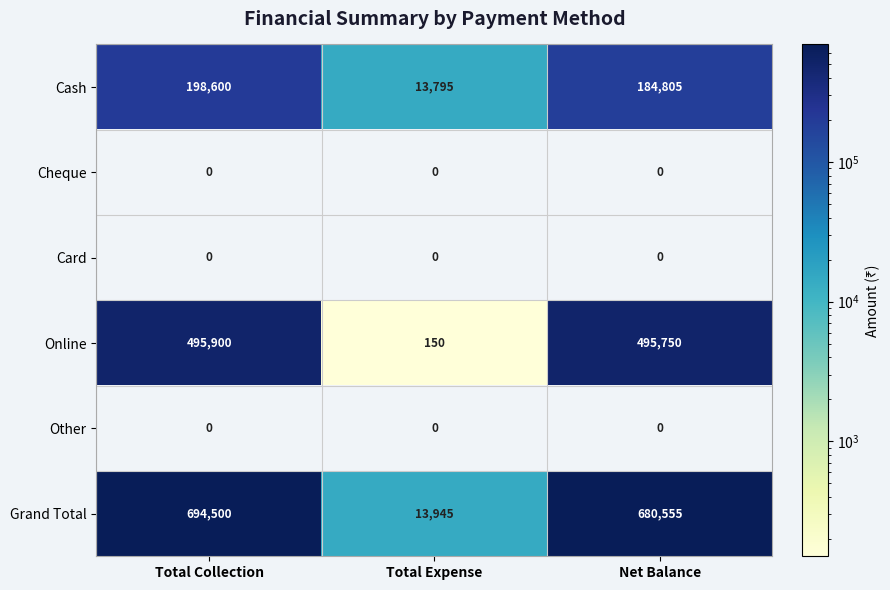

Reading left to right, what are all the values shown in this chart?

Cash: Total Collection=198600	Total Expense=13795	Net Balance=184805
Cheque: Total Collection=0	Total Expense=0	Net Balance=0
Card: Total Collection=0	Total Expense=0	Net Balance=0
Online: Total Collection=495900	Total Expense=150	Net Balance=495750
Other: Total Collection=0	Total Expense=0	Net Balance=0
Grand Total: Total Collection=694500	Total Expense=13945	Net Balance=680555